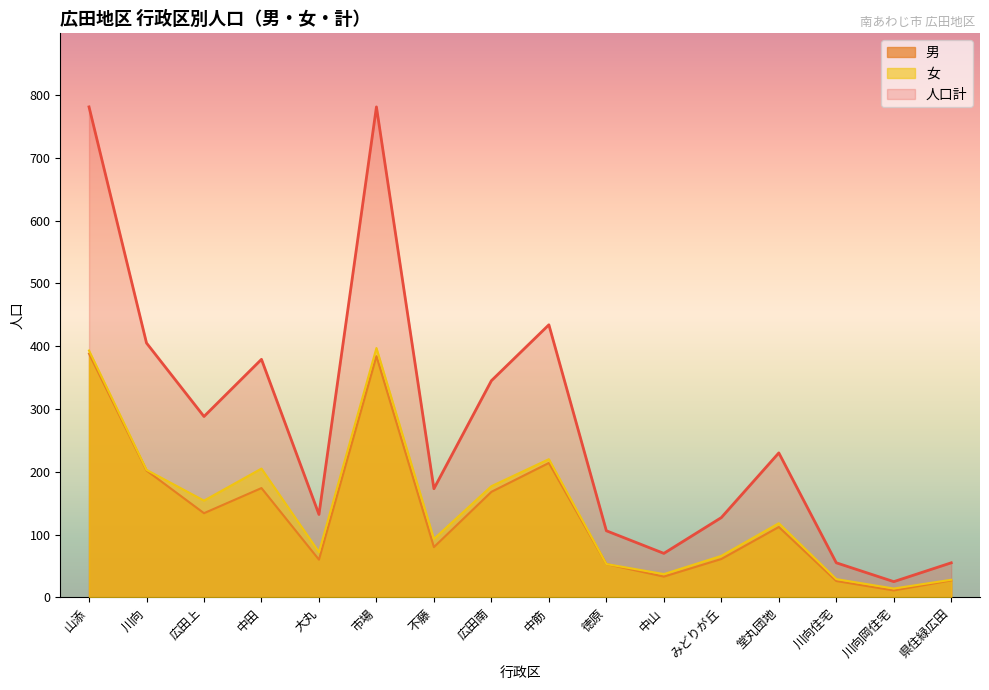

Does the chart display data point markers on the line(s)?

No